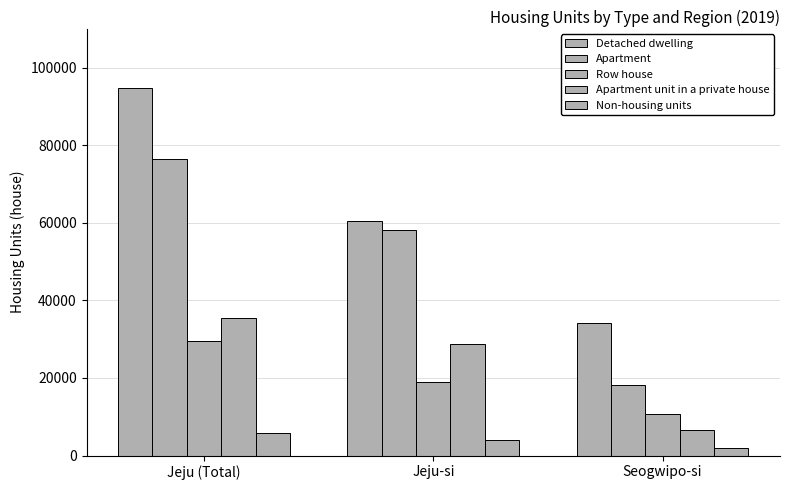

How many values in the Non-housing units series are below 3900?

1